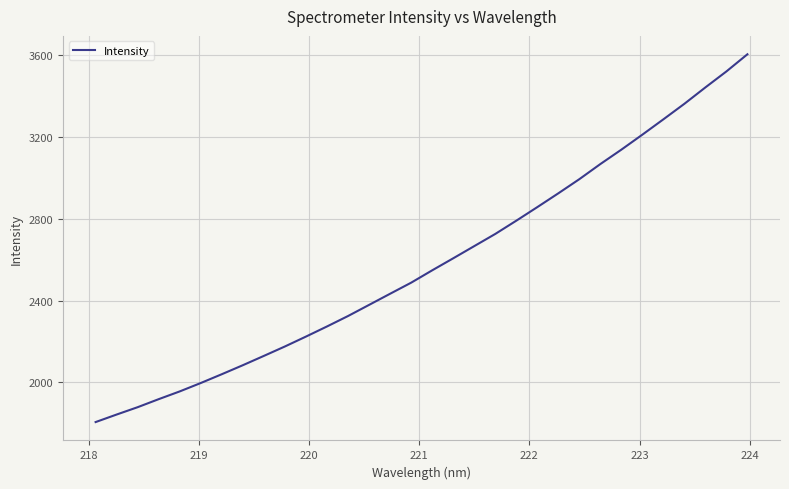

What is the maximum value shown in the chart?

3605.1